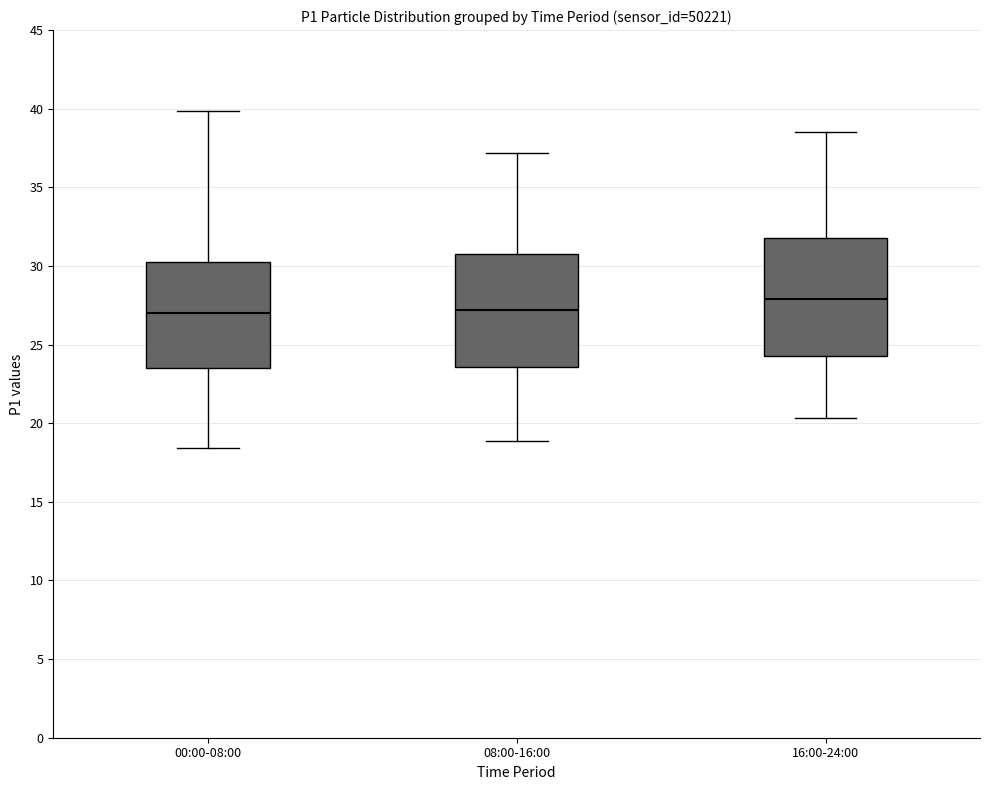

Which box's median line is the highest?

16:00-24:00